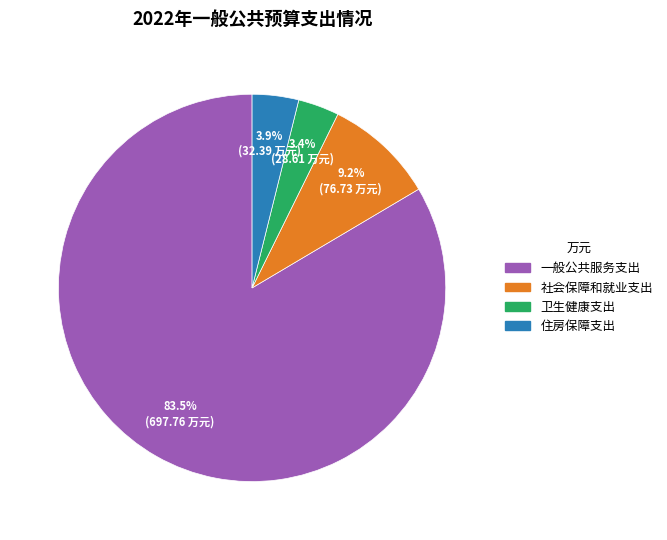

Count the number of slices in the pie.

4